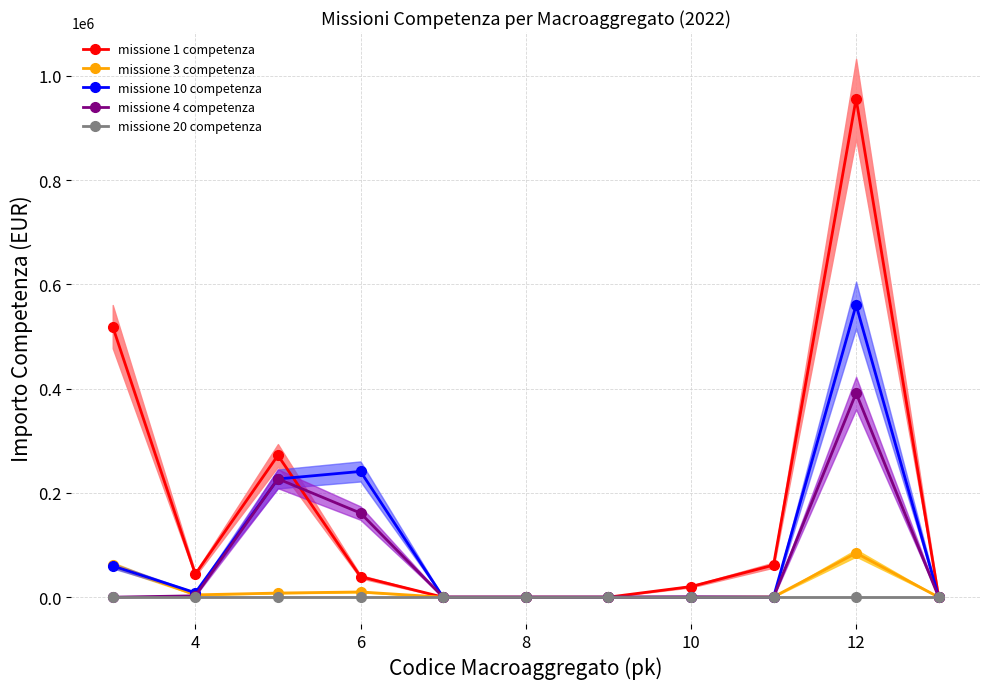

True or false: missione 4 competenza has more than 1 points higher than both neighbors.

True